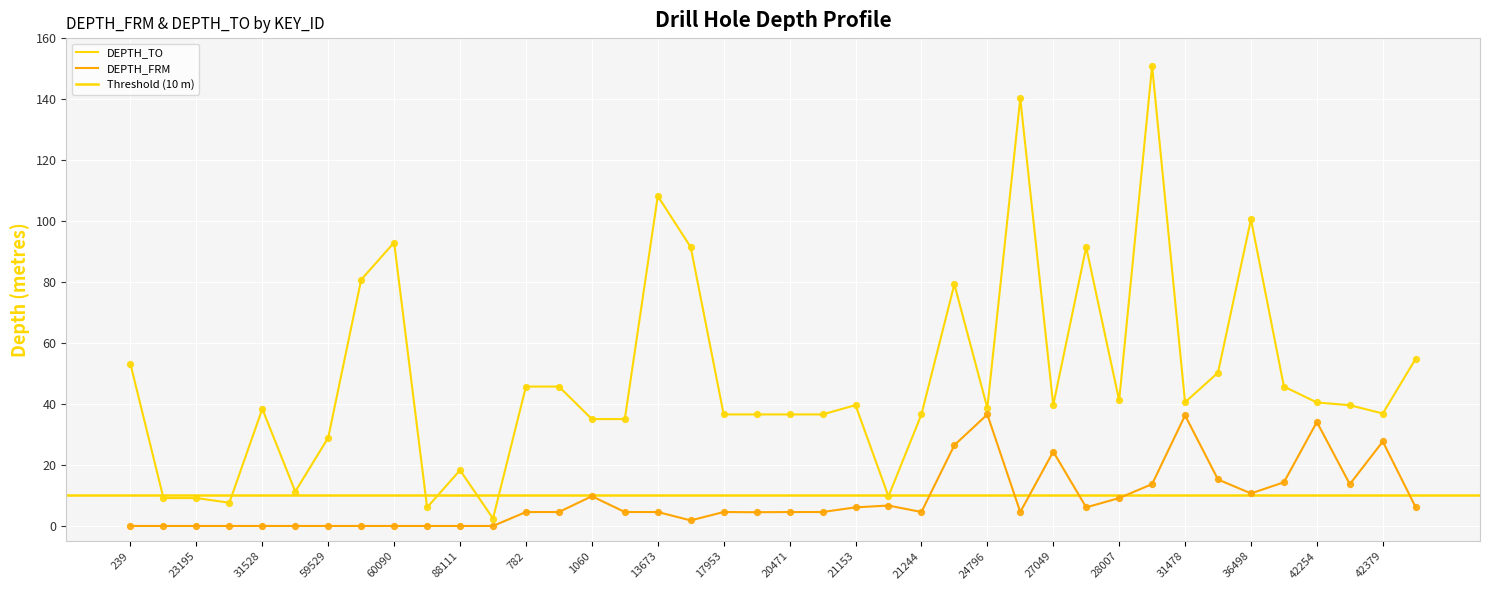

Between 31478 and 21512, which is larger?

21512